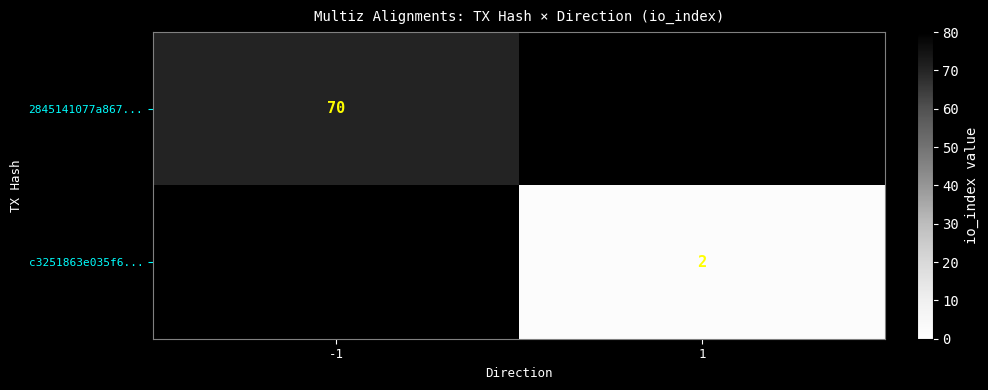

Is it true that 2845141077a867... equals 107 at -1?

False